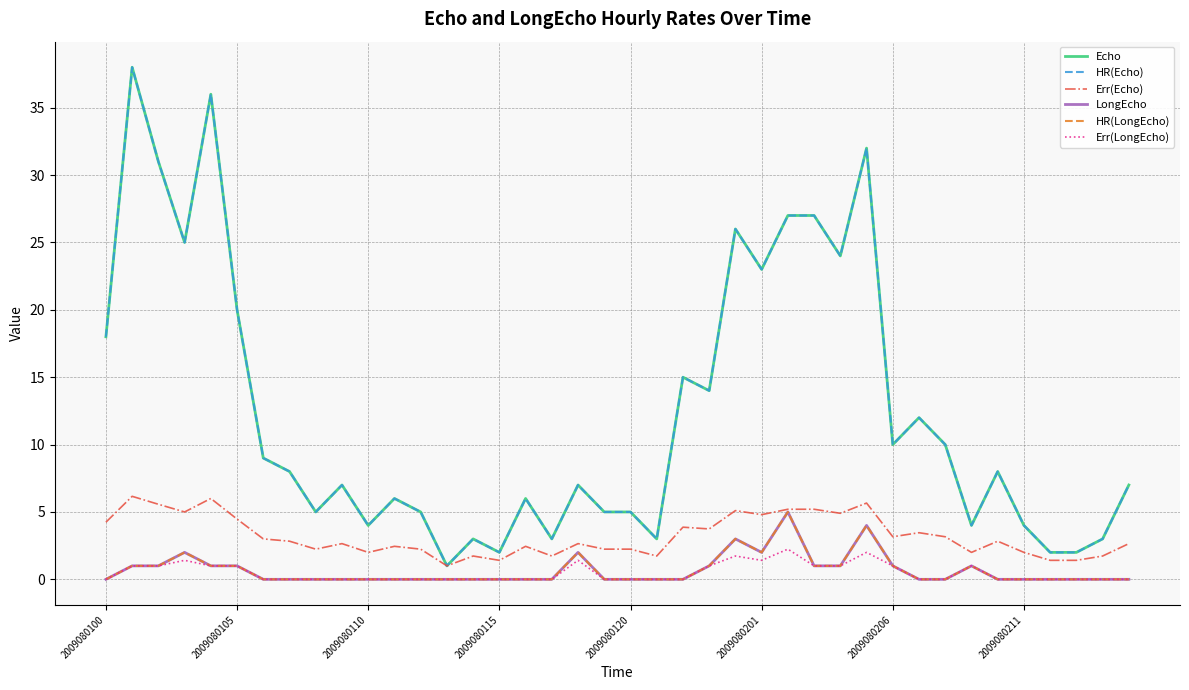

What is the difference between the maximum and minimum values in the Err(LongEcho) series?

2.2